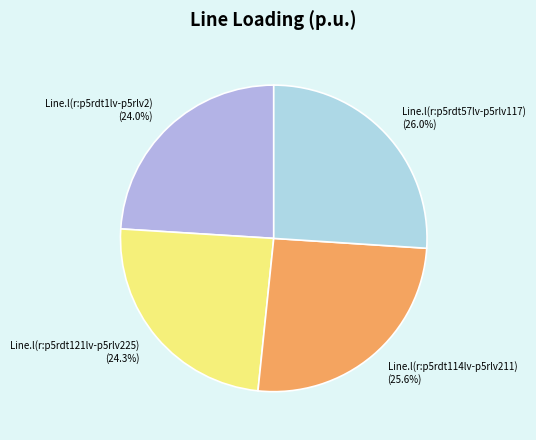

How many slices are in this pie chart?

4